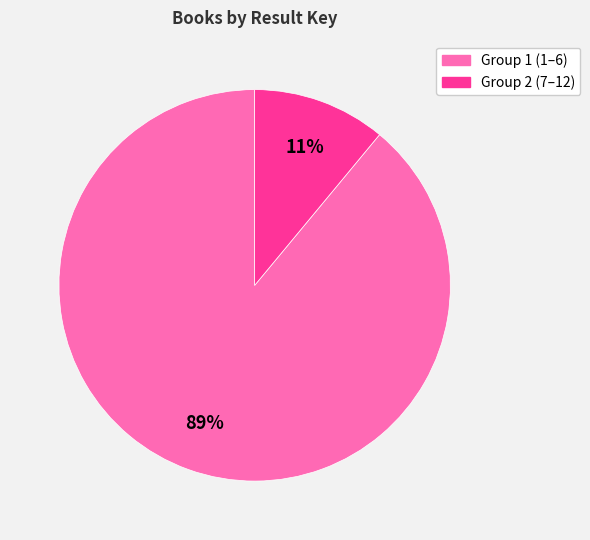

Does any single category account for the majority?

Yes